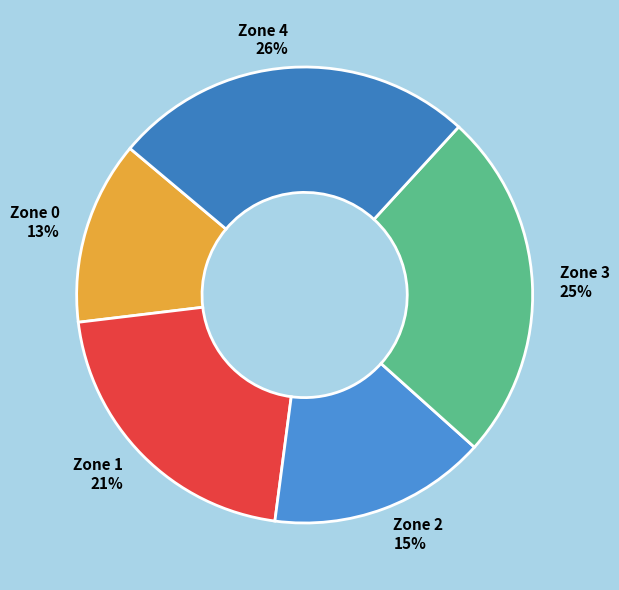

Is the sum of Zone 4 and Zone 3 greater than half?

Yes